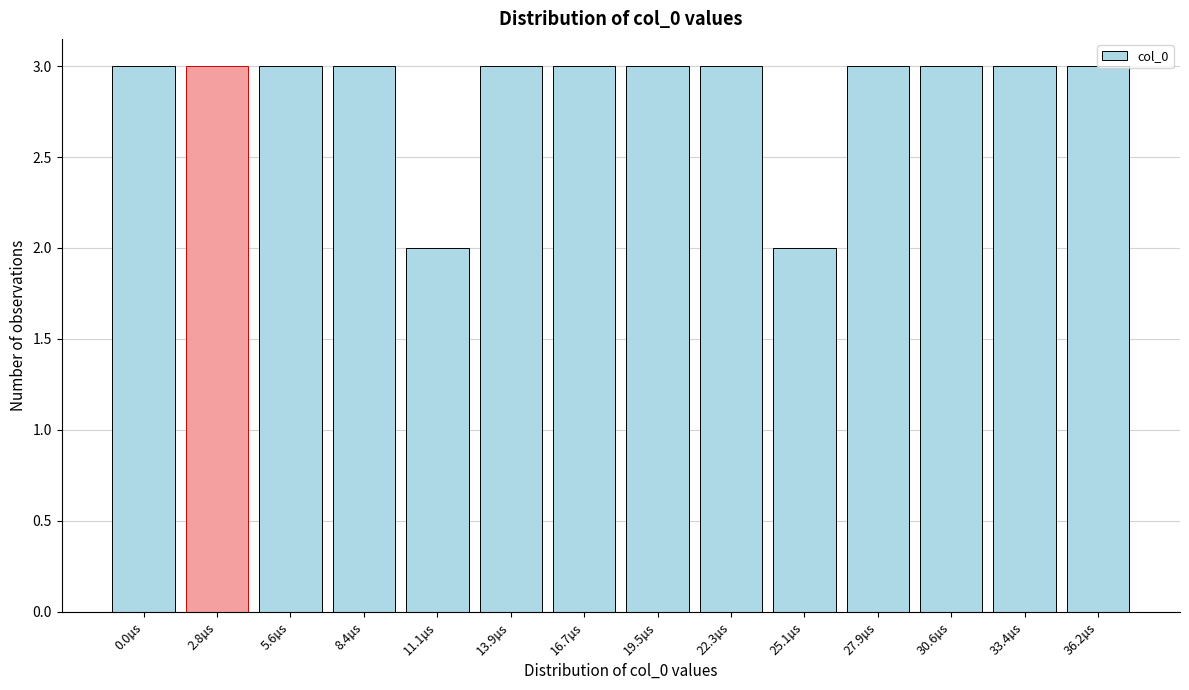

What is the greatest value displayed?

3